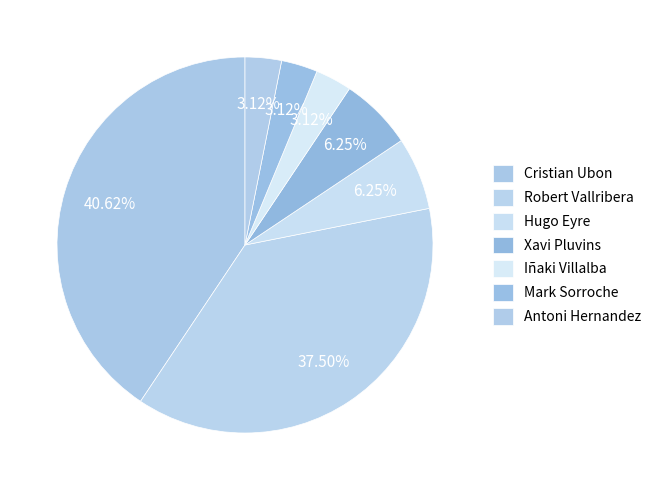

How many slices are in this pie chart?

7